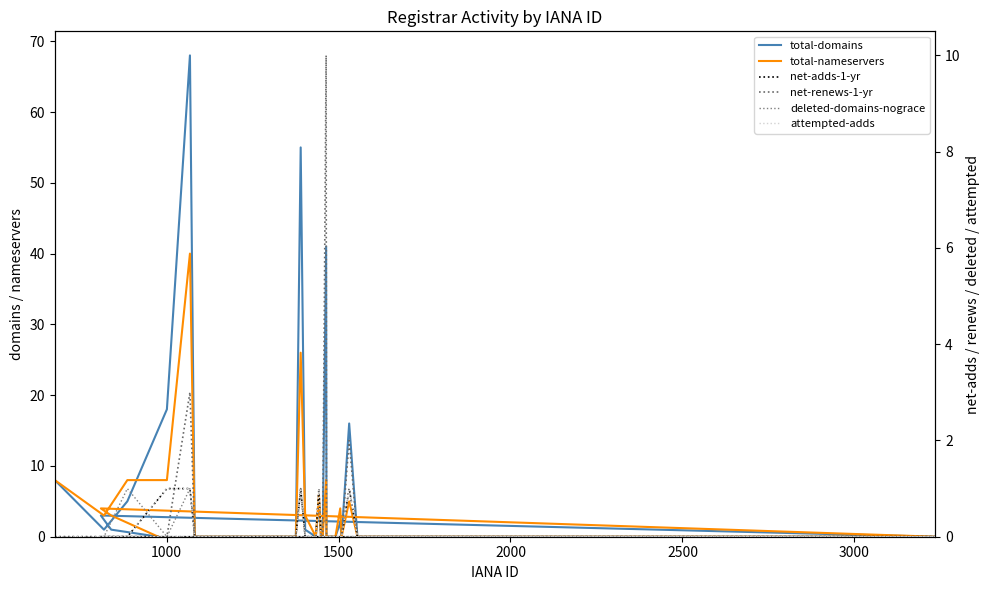

Reading left to right, list all the values displayed in this chart.

total-domains: 8	1	5	18	68	0	0	0	55	1	0	5	0	0	41	0	0	0	2	0	16	0	0	0	0	0	0	0	0	0	0	0	0	0	0	0	0	3	1	0
total-nameservers: 8	3	8	8	40	0	0	0	26	3	0	6	0	0	8	0	0	0	4	0	5	0	0	0	0	0	0	0	0	0	0	0	0	0	0	0	0	4	3	0
net-adds-1-yr: 0	0	0	1	1	0	0	0	1	0	0	1	0	0	0	0	0	0	0	0	1	0	0	0	0	0	0	0	0	0	0	0	0	0	0	0	0	0	0	0
net-renews-1-yr: 0	0	0	0	3	0	0	0	1	0	0	0	0	0	10	0	0	0	0	0	2	0	0	0	0	0	0	0	0	0	0	0	0	0	0	0	0	0	0	0
deleted-domains-nograce: 0	0	1	0	1	0	0	0	0	0	0	0	0	0	0	0	0	0	0	0	1	0	0	0	0	0	0	0	0	0	0	0	0	0	0	0	0	0	0	0
attempted-adds: 0	0	0	1	1	0	0	0	1	0	0	1	0	0	0	0	0	0	0	0	1	0	0	0	0	0	0	0	0	0	0	0	0	0	0	0	0	0	0	0